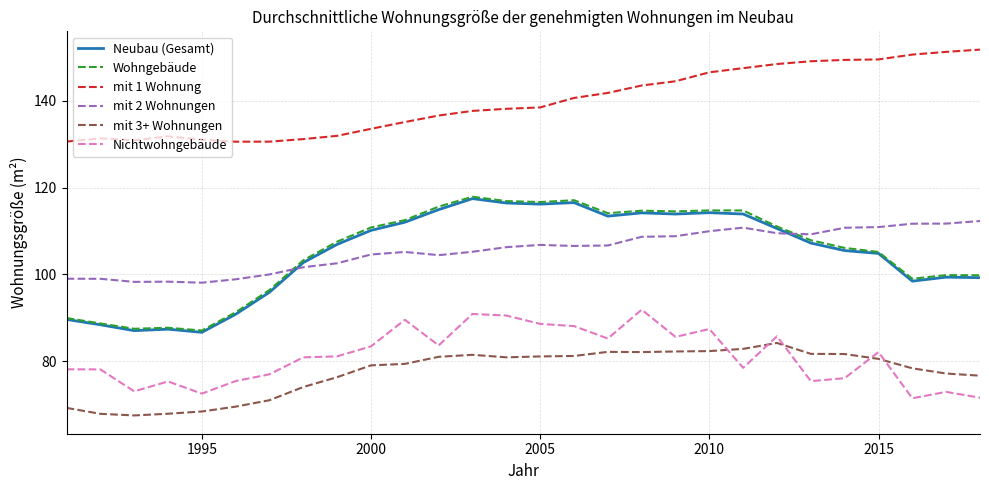

True or false: mit 3+ Wohnungen has more than 2 interior local peaks.

True